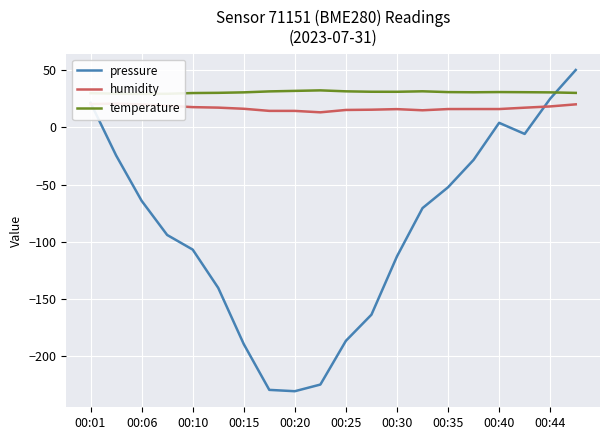

What is the highest value of the pressure series?

50.0